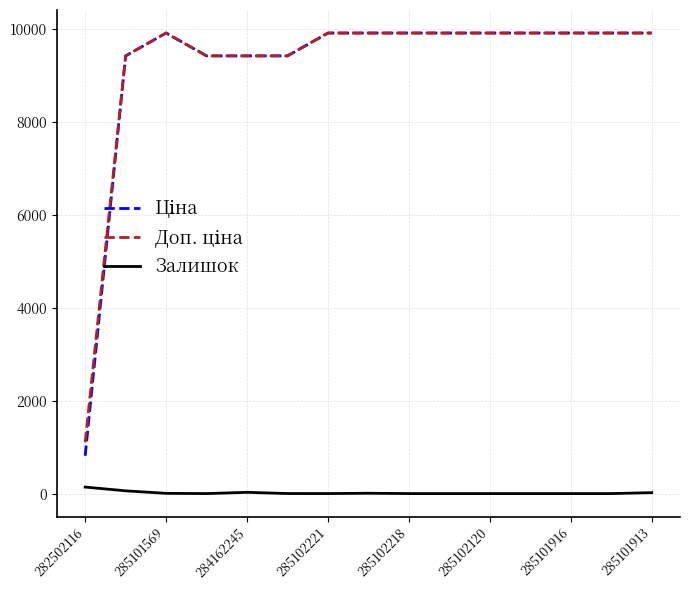

What is the total value across all series at 285102218?

19817.0